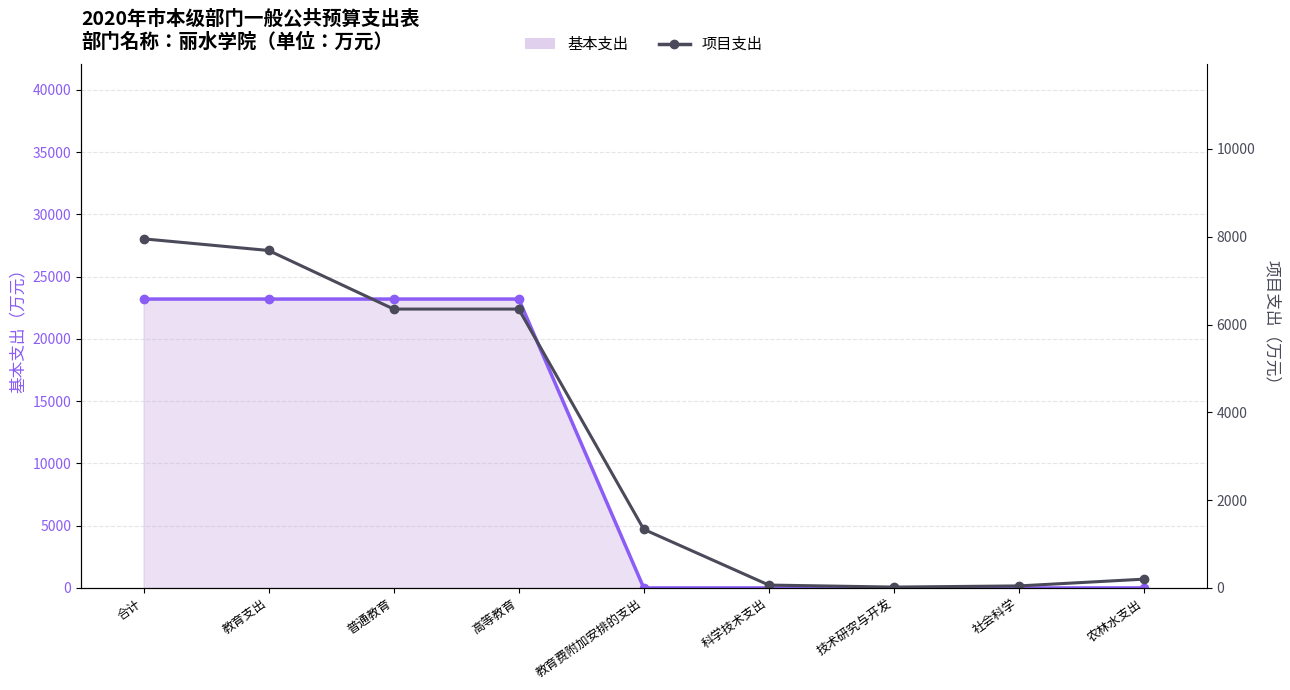

Where does the data first go above 1334?

合计